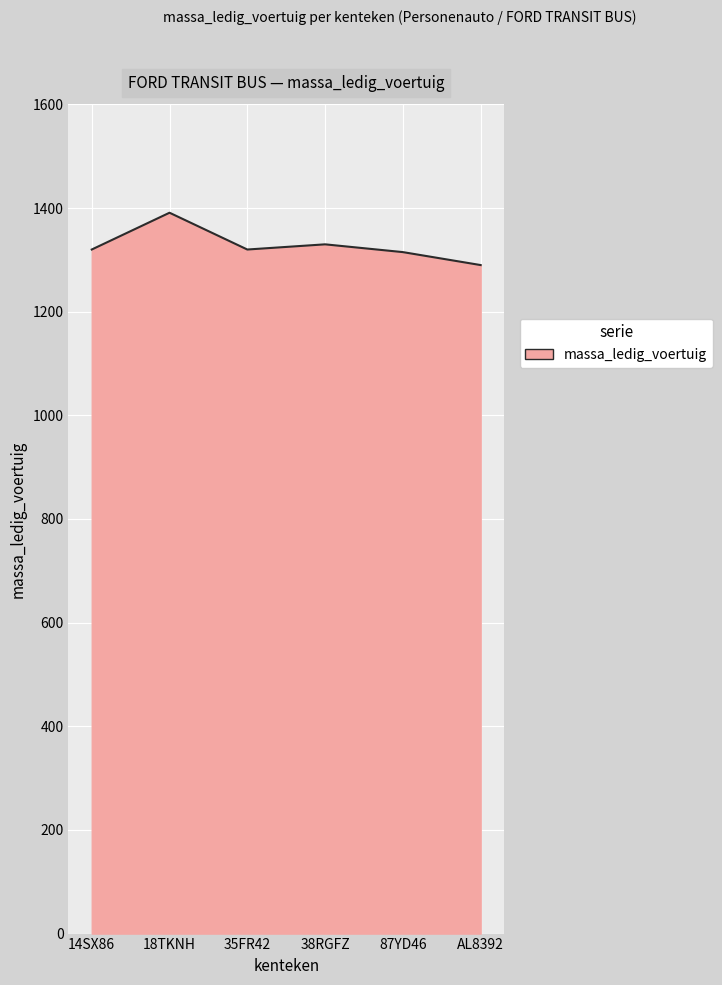

Approximately how many times larger is the value at 38RGFZ compared to 87YD46?

1.0